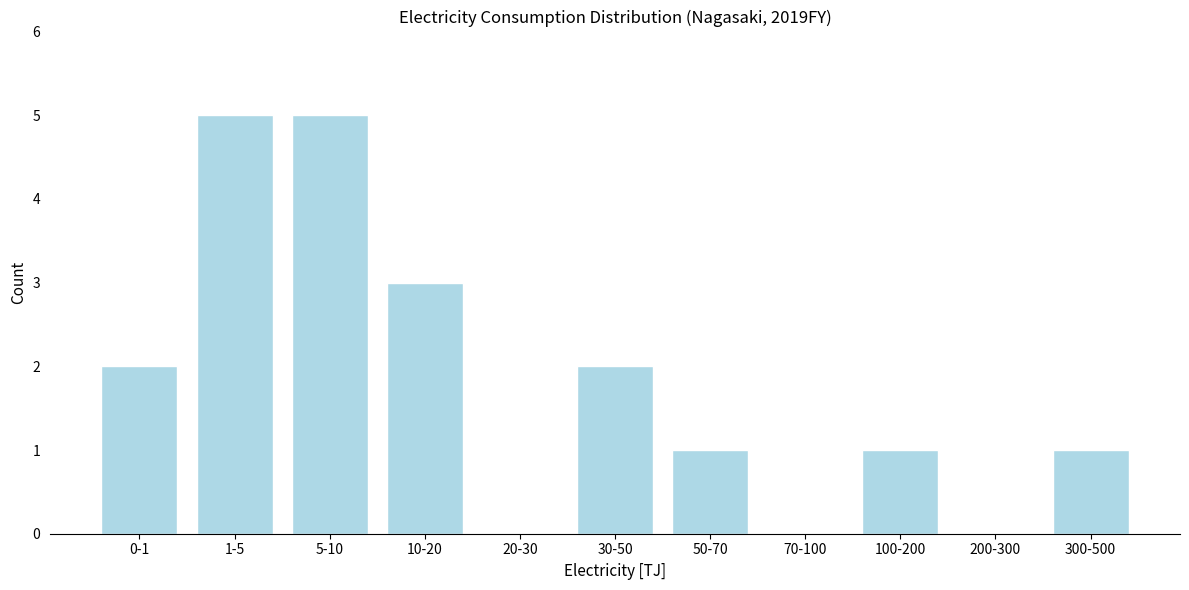

Reading left to right, what are all the values shown in this chart?

0-1=2	1-5=5	5-10=5	10-20=3	20-30=0	30-50=2	50-70=1	70-100=0	100-200=1	200-300=0	300-500=1